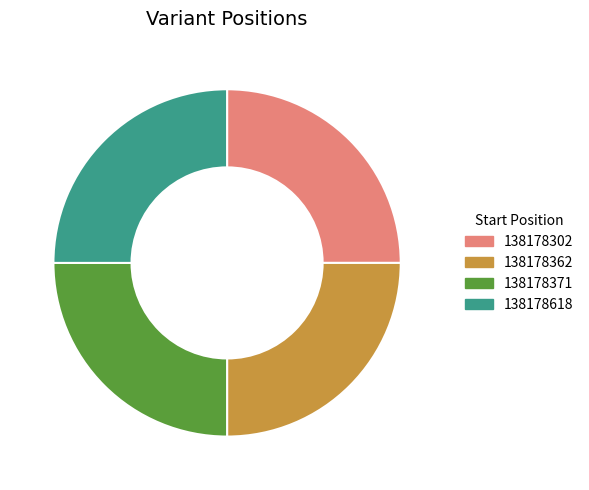

Is there any slice that represents more than half of the pie?

No